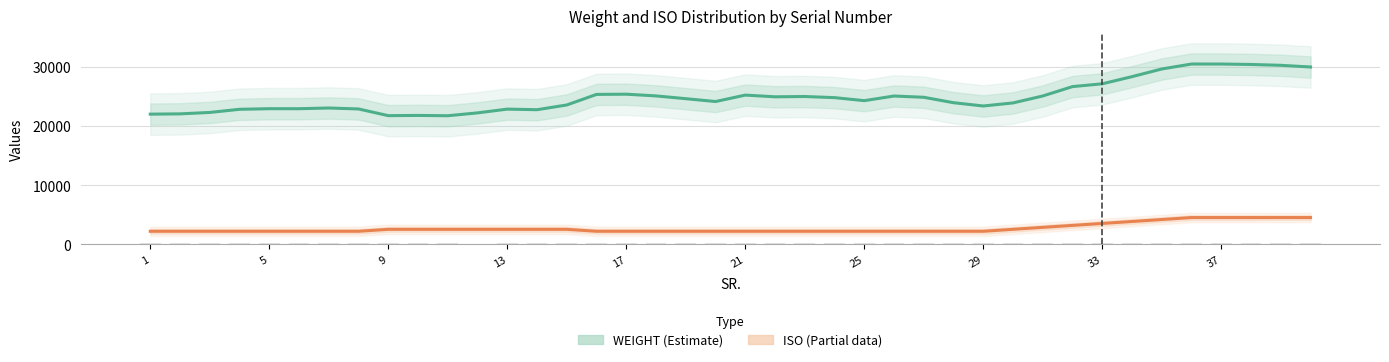

What is the greatest value displayed?

30440.0